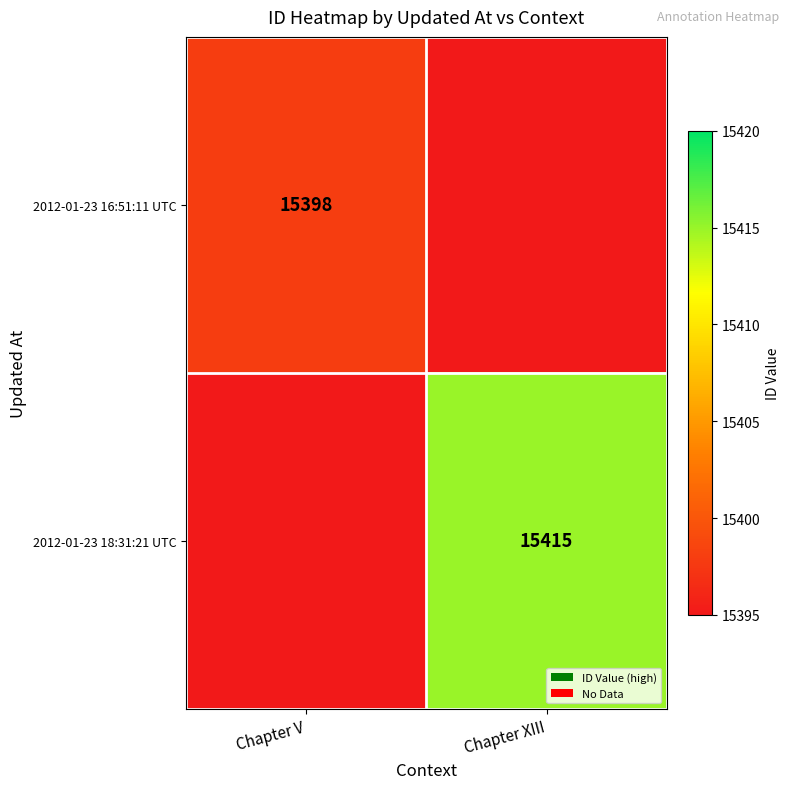

True or false: 2012-01-23 16:51:11 UTC has a value of 15398 at Chapter V.

True